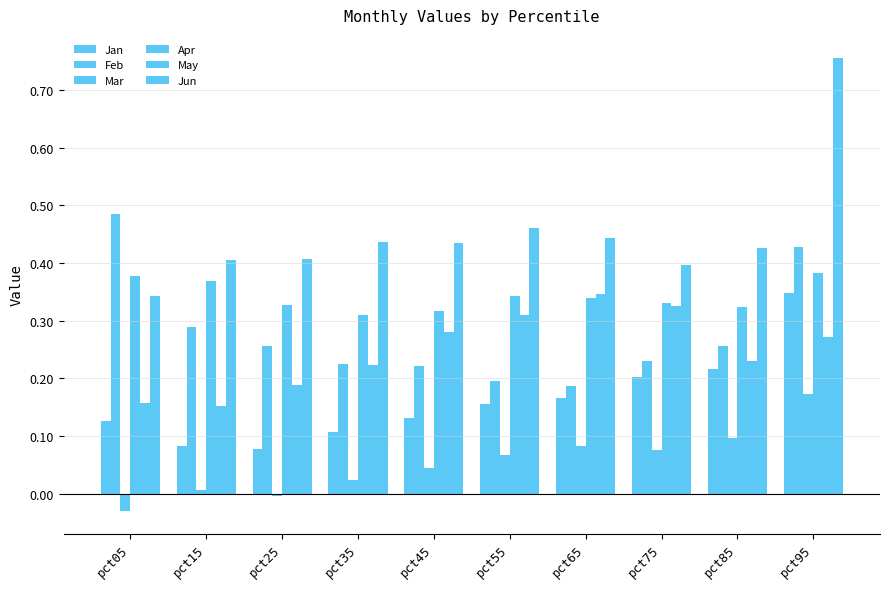

Which series has the largest total across all categories?

Jun